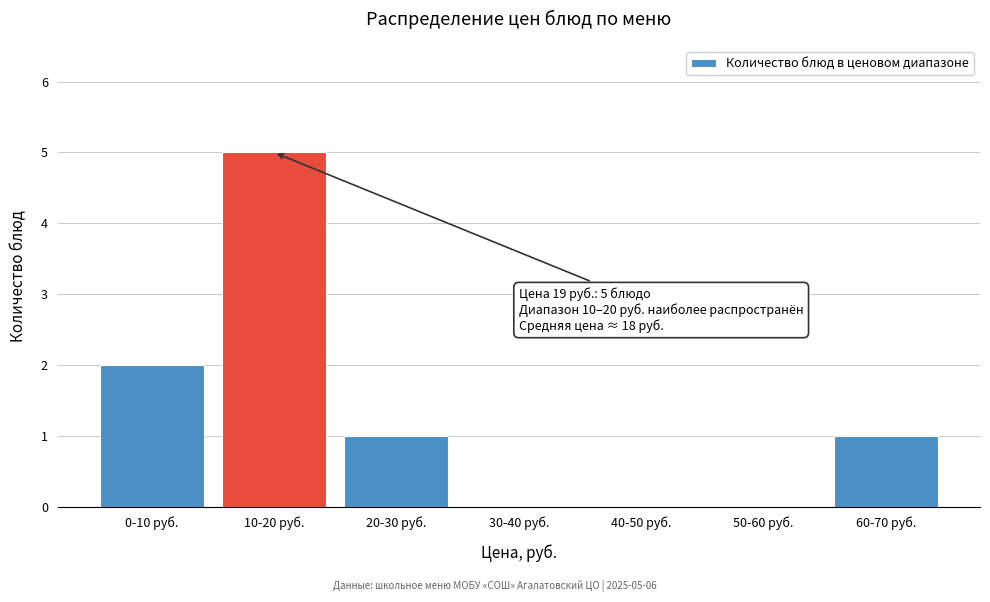

What is the sum of all values?

9